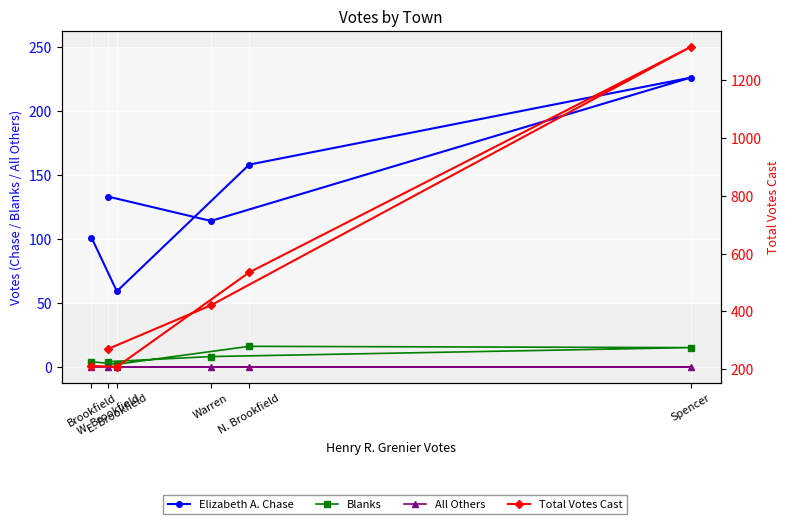

What is the difference between the maximum and minimum values in the Blanks series?

14